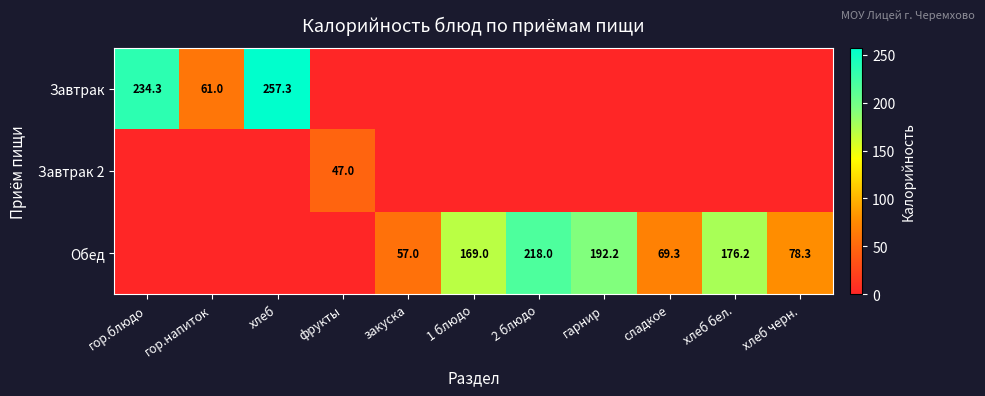

The Обед series shows 245.2 at хлеб бел.. True or false?

False